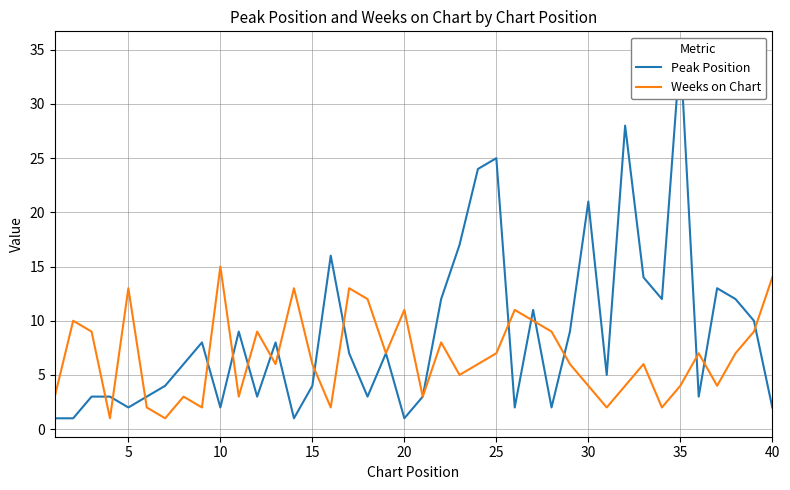

At which label does Weeks on Chart reach its peak?

10